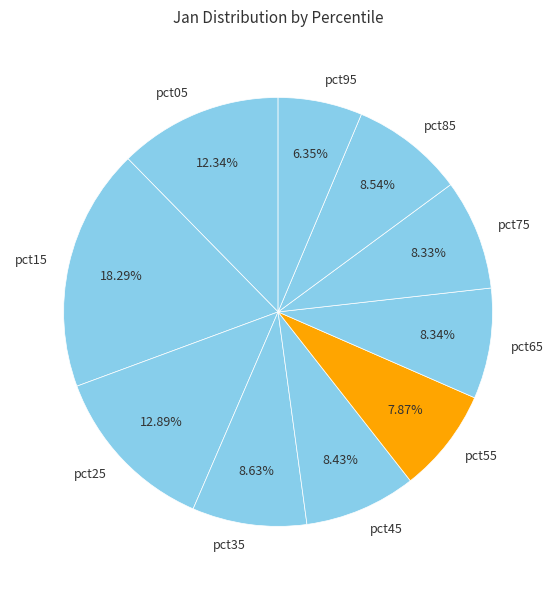

How many slices are in this pie chart?

10